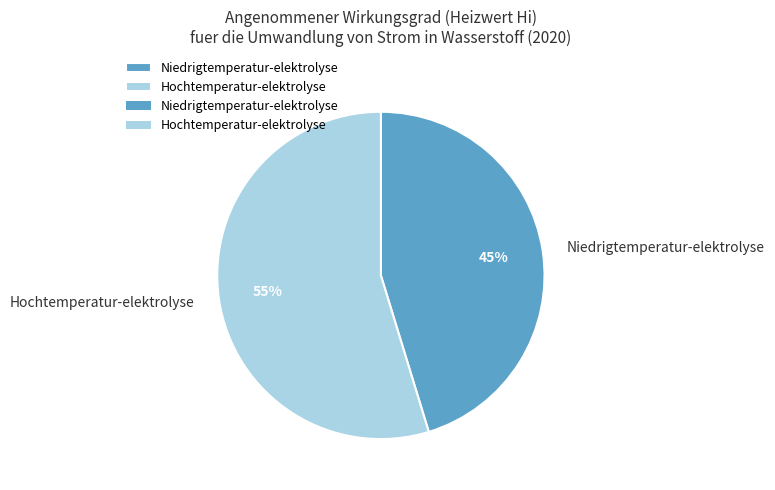

True or false: Hochtemperatur-elektrolyse accounts for 45% of the total.

False